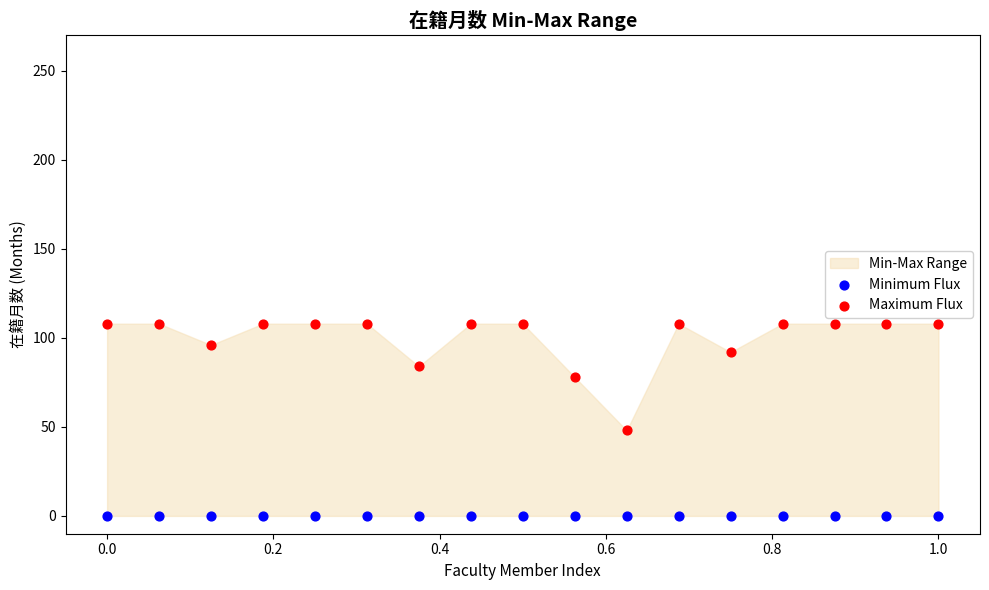

Across all series, what Y value is closest to 54?

48